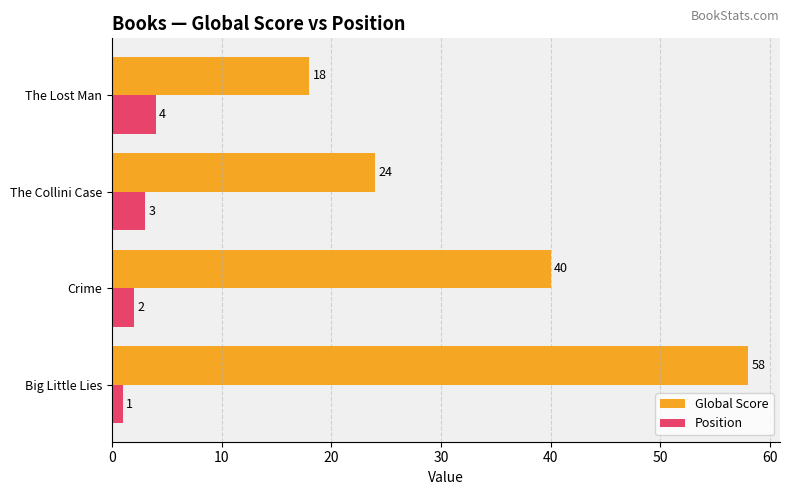

What is the difference between the maximum and minimum values in the Position series?

3